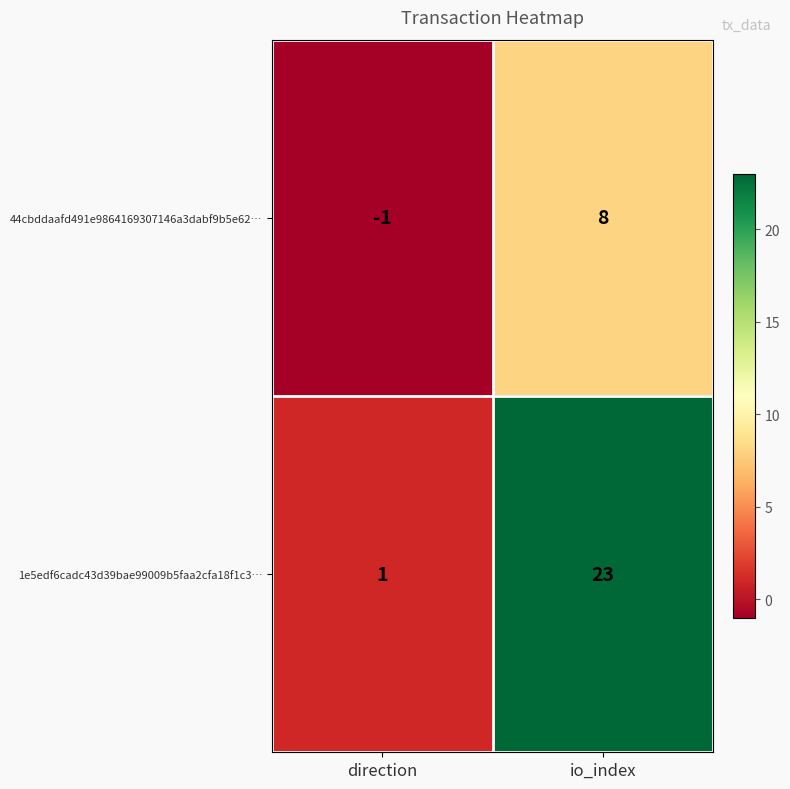

What is the maximum value shown in the chart?

23